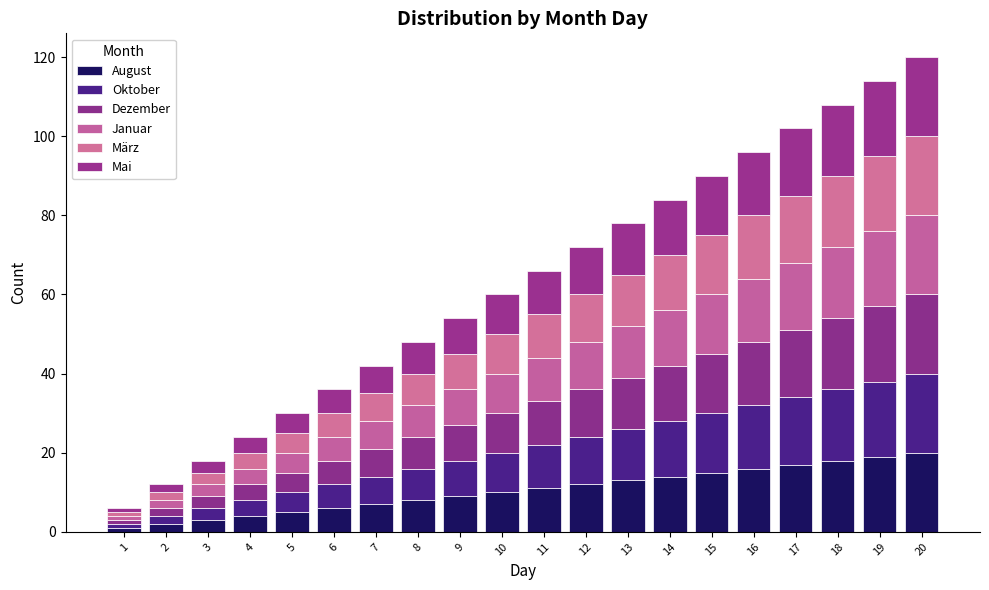

Is it true that Dezember equals 3 at 12?

False